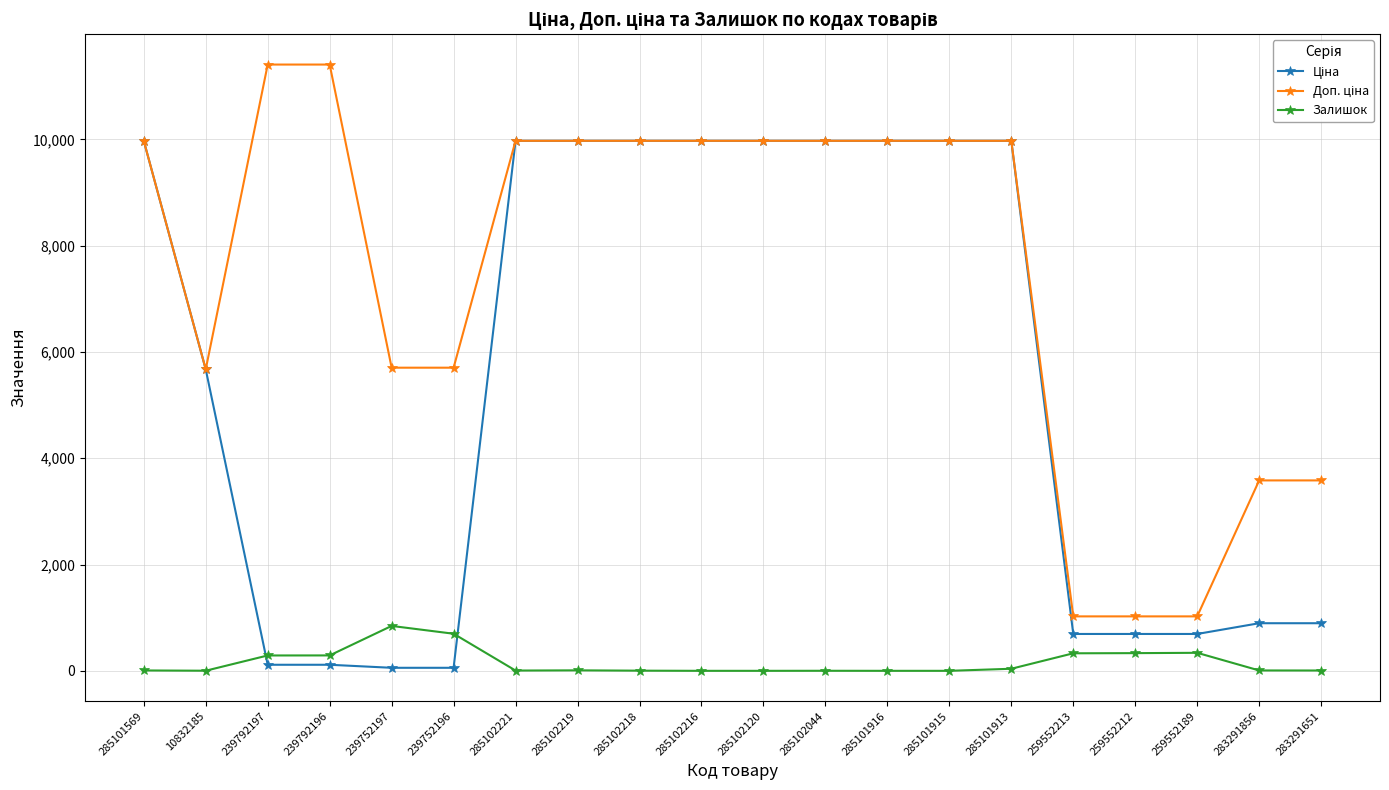

How many series are shown in this chart?

3